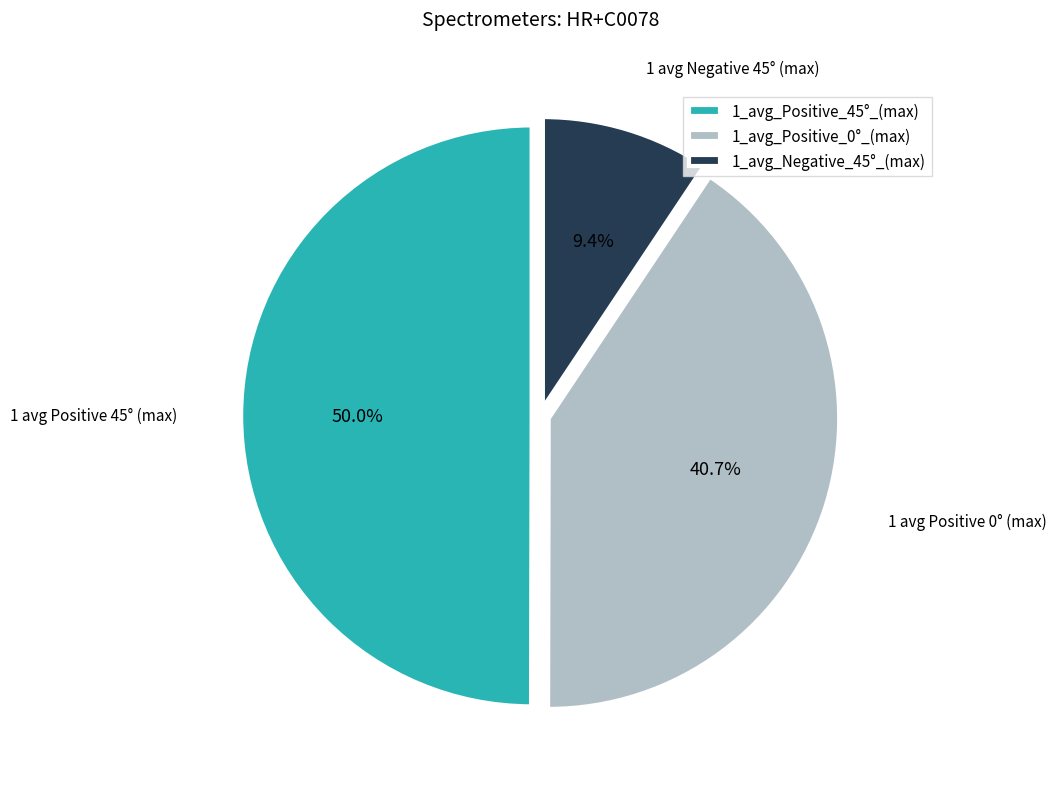

Count the number of slices in the pie.

3